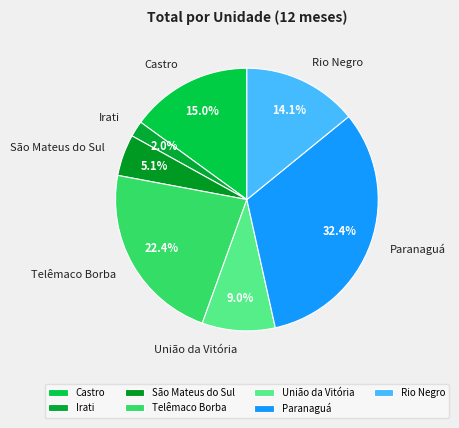

True or false: Castro accounts for 15% of the total.

True